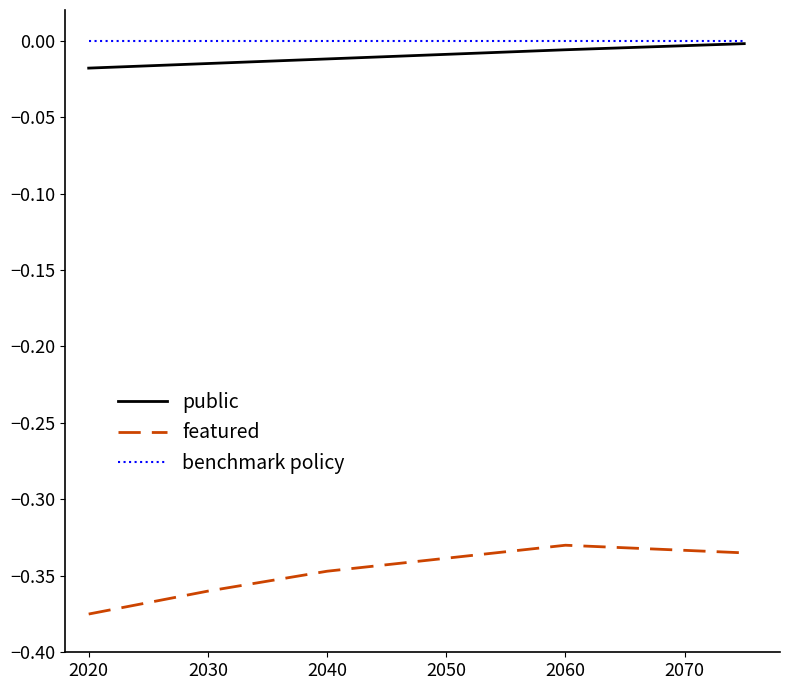

Which series has the largest range (max minus min)?

featured